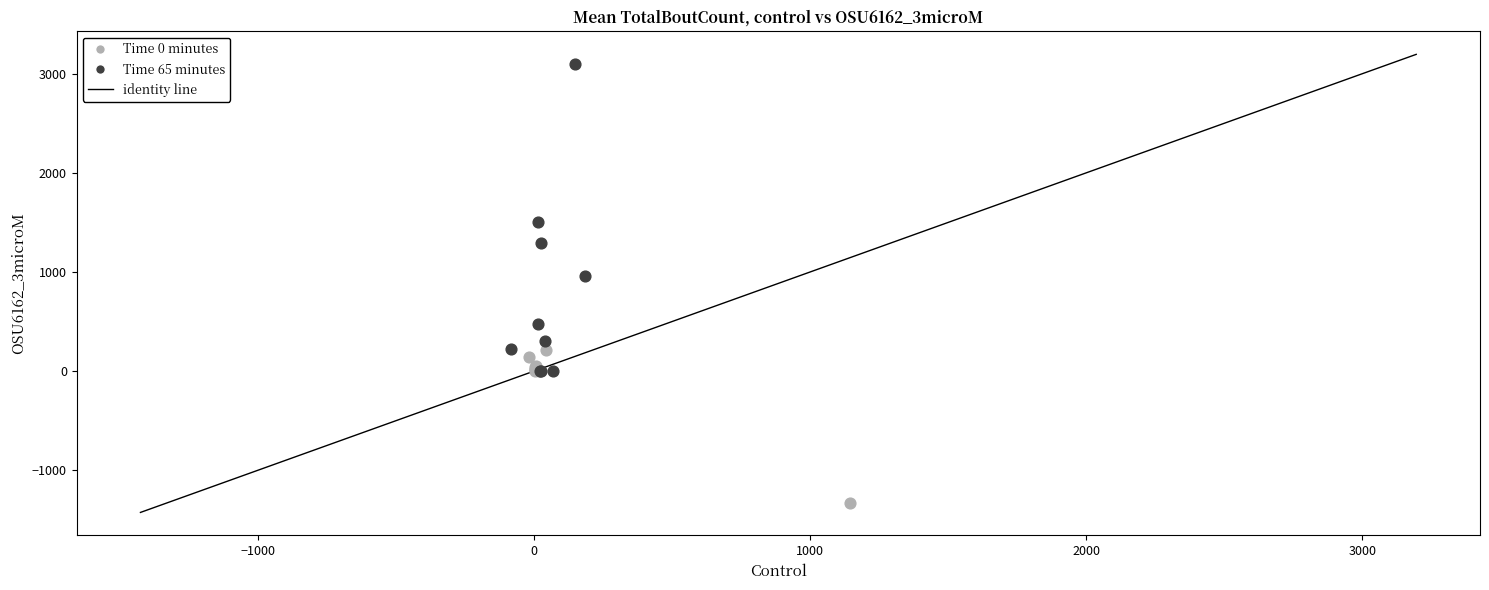

Which series contains the lowest Y value?

Time 0 minutes